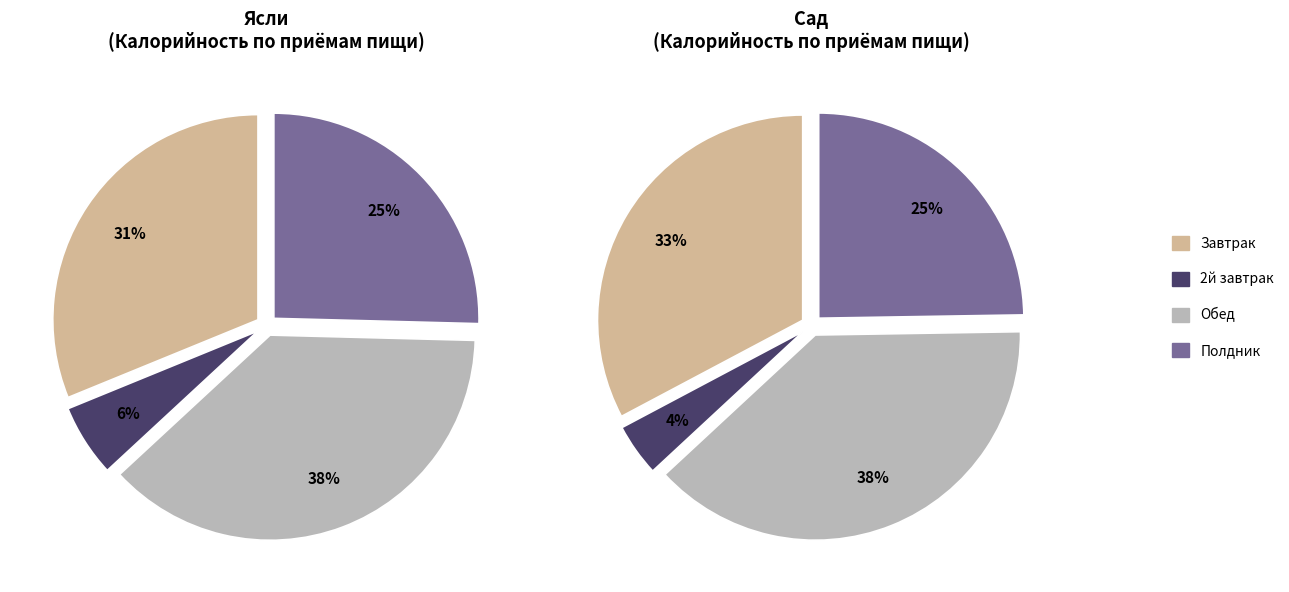

How many segments does this pie chart have?

4